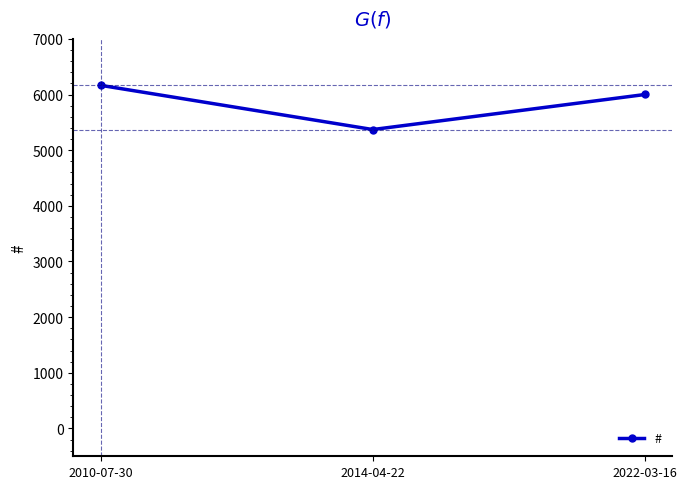

What is the label of the 1st point from the left?

2010-07-30